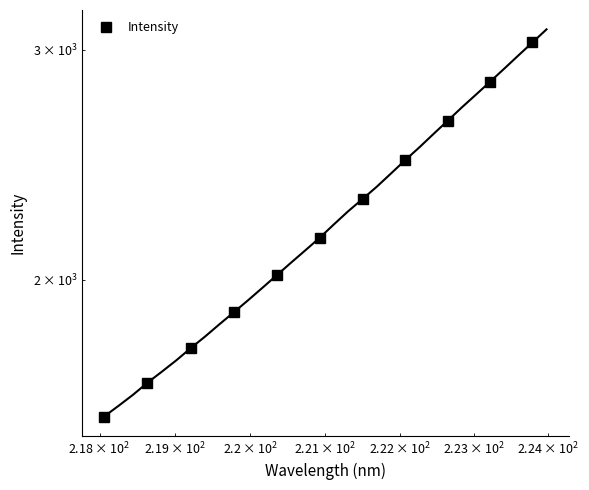

Reading left to right, what are all the values shown in this chart?

1572.3	1668.8	1773.5	1889.2	2016.9	2154.2	2306.0	2469.4	2647.0	2835.2	3038.0